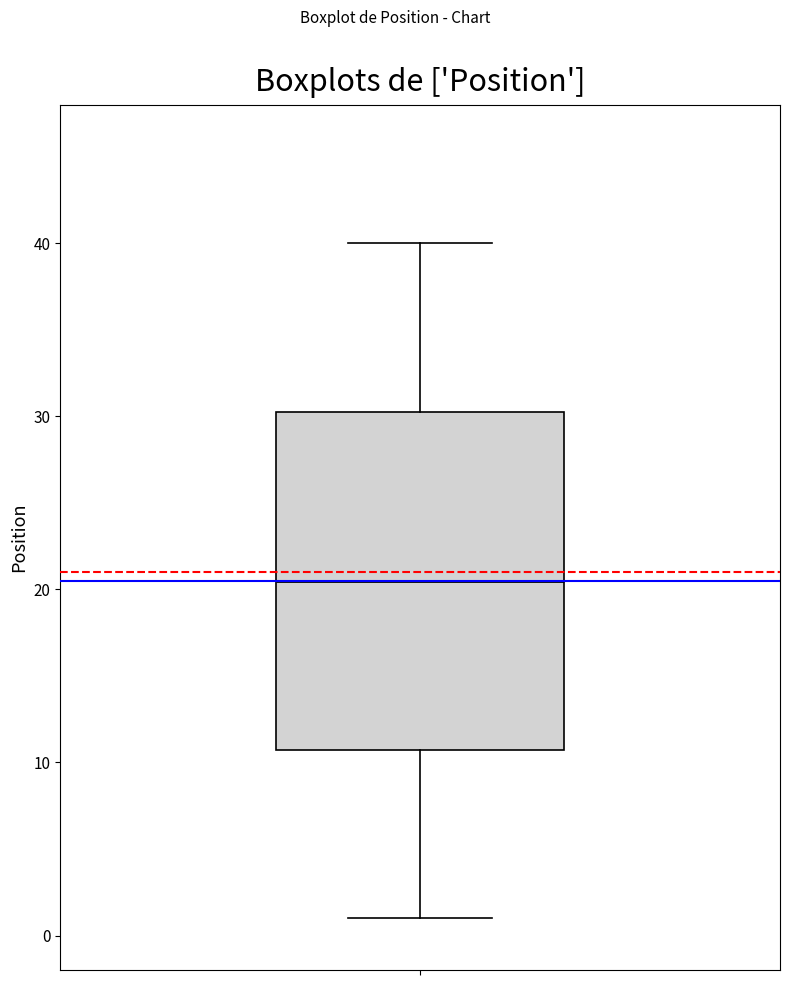

Where does the median line of the box sit on the y-axis? The values are not printed on the chart, so give them approximately, as read against the axis.

21